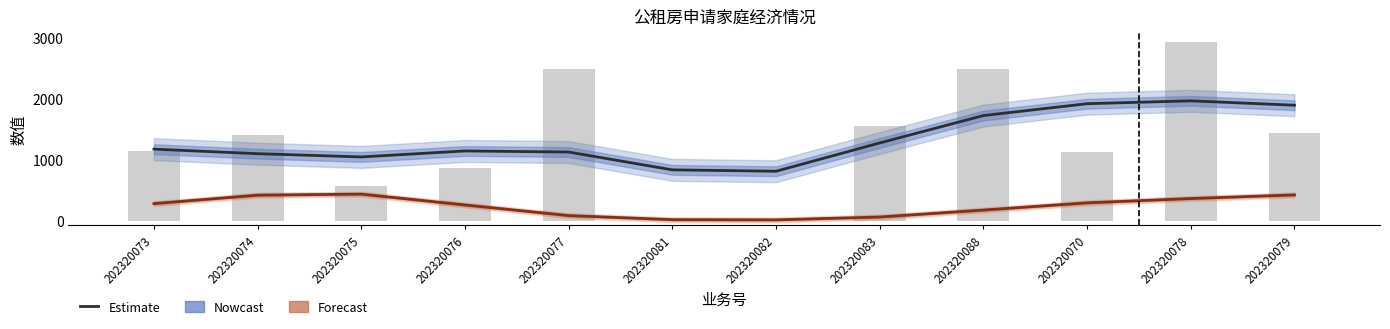

At how many categories does at least one series exceed 1213?

5